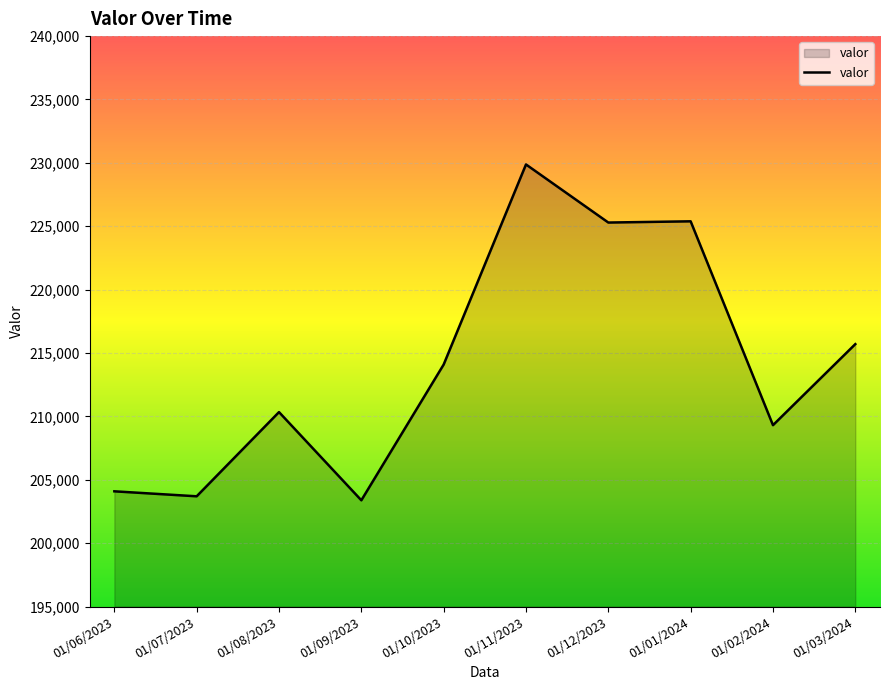

True or false: the data shows 203700 at 01/07/2023.

True